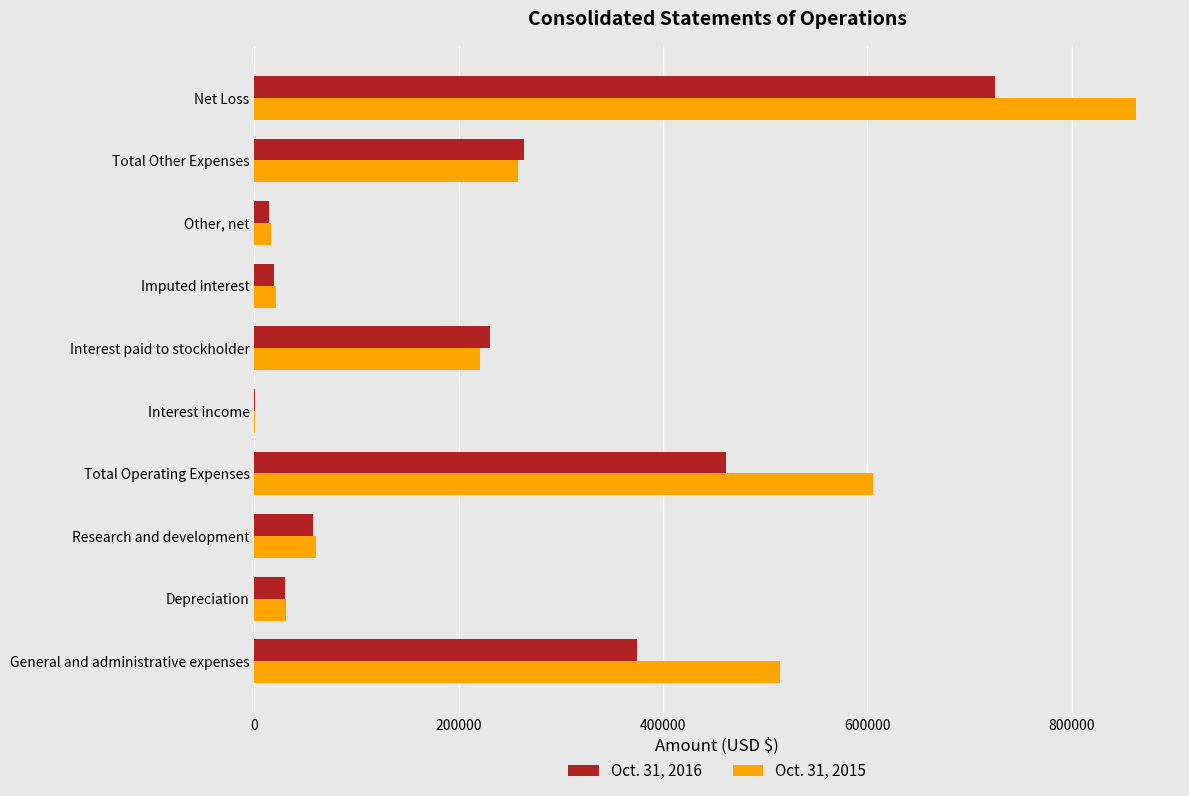

At which category is the sum across all series the highest?

Net Loss